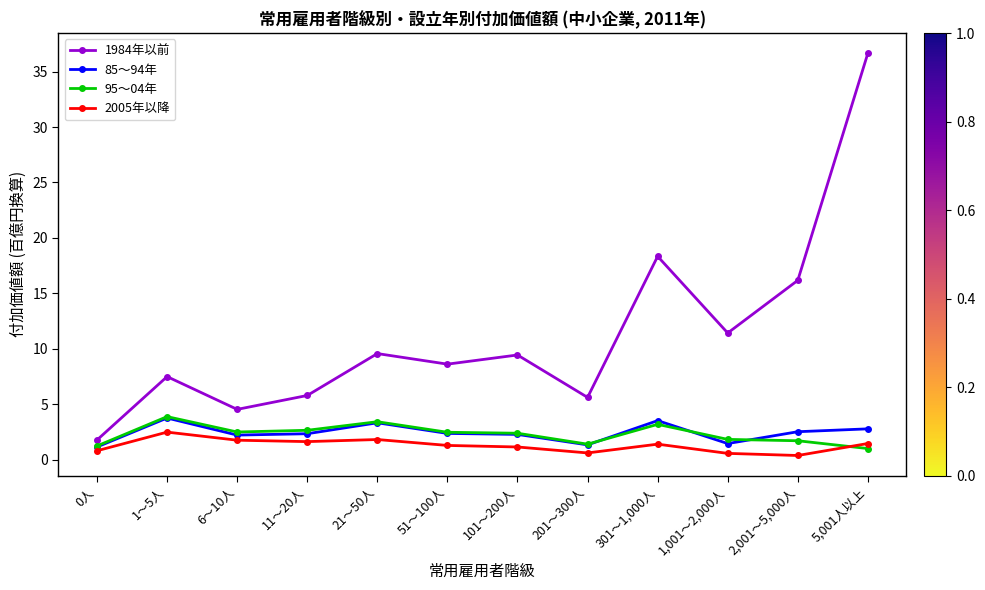

What is the difference between the maximum and minimum values in the 95～04年 series?

2.9